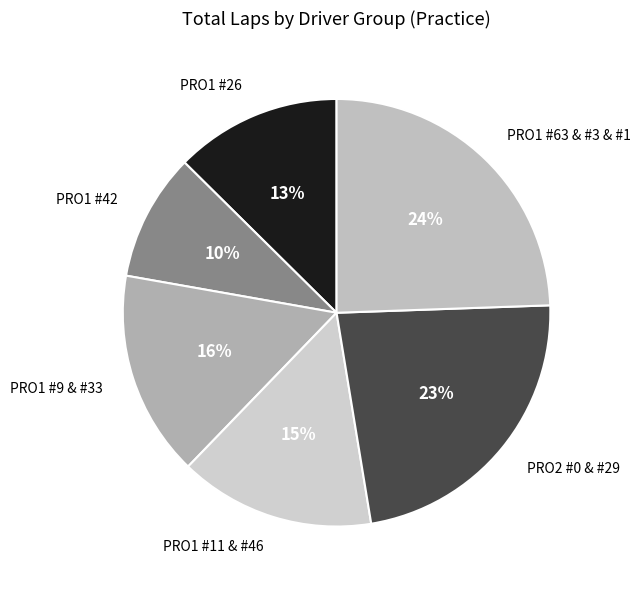

How many segments does this pie chart have?

6